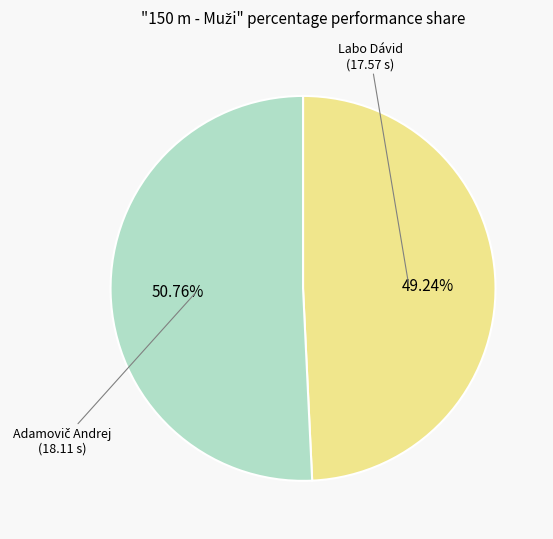

Which category has the smallest portion of the pie?

Labo Dávid